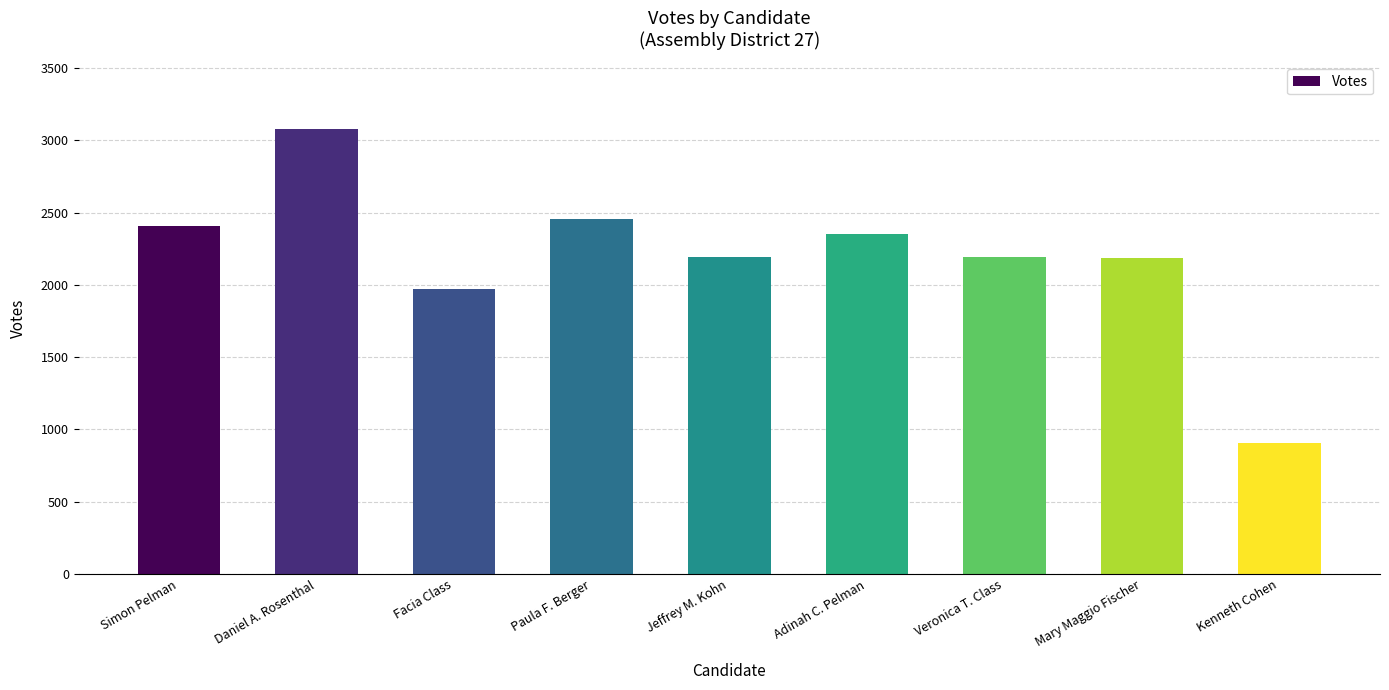

What is the average value?

2194